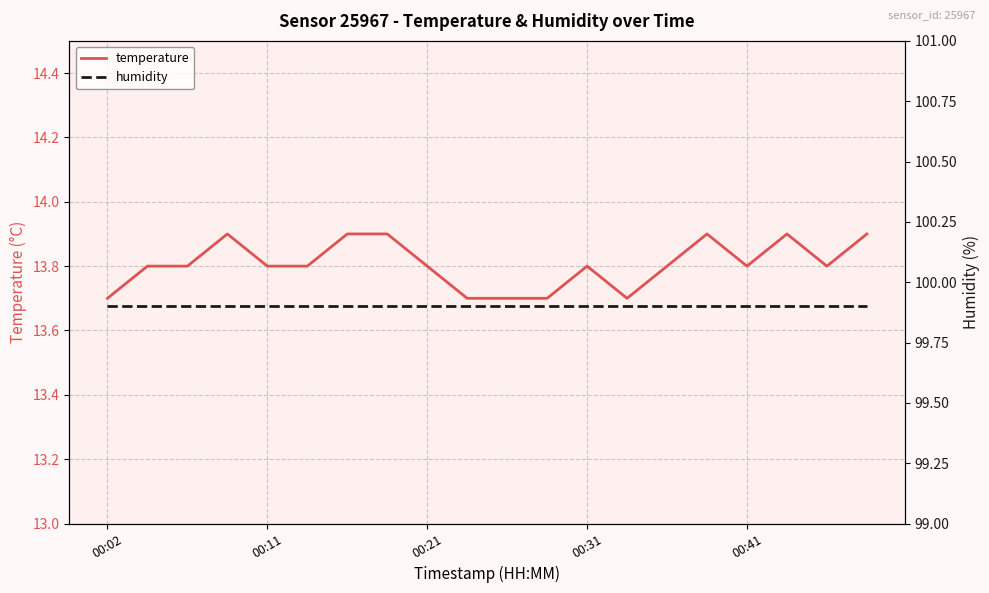

What is the smallest value displayed?

13.7